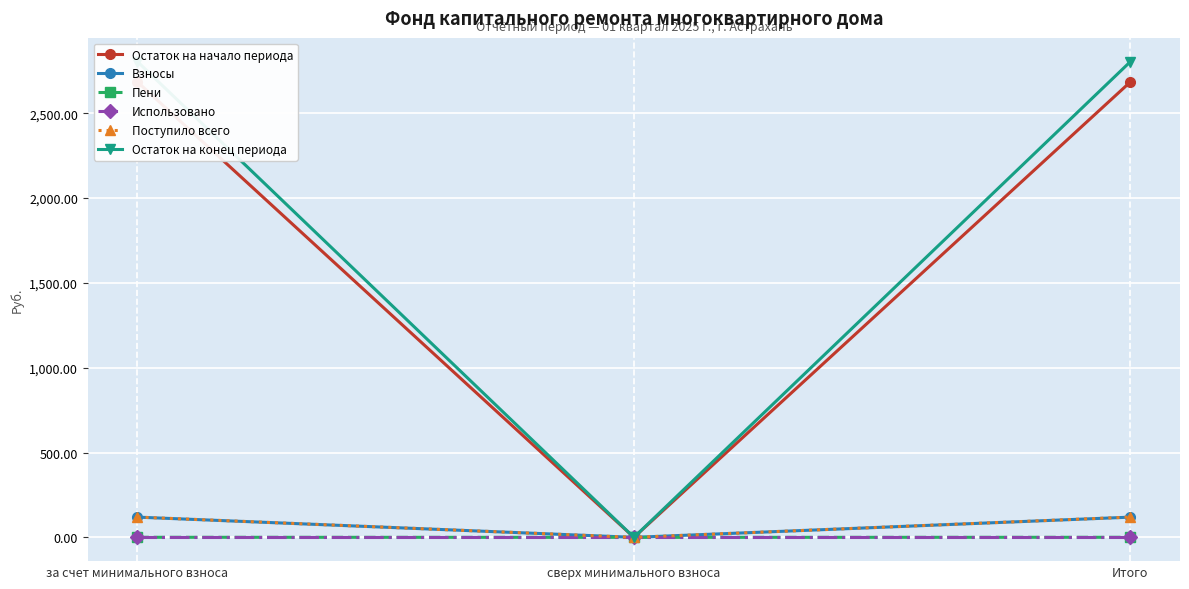

How many values in the Взносы series exceed 119?

2